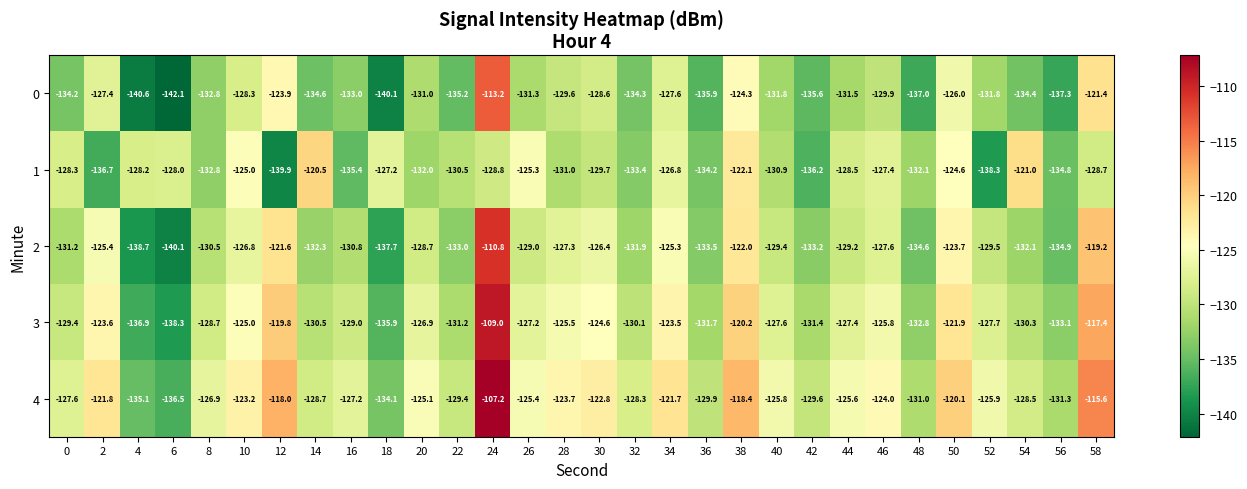

True or false: 2 has a value of -231.1 at 36.

False